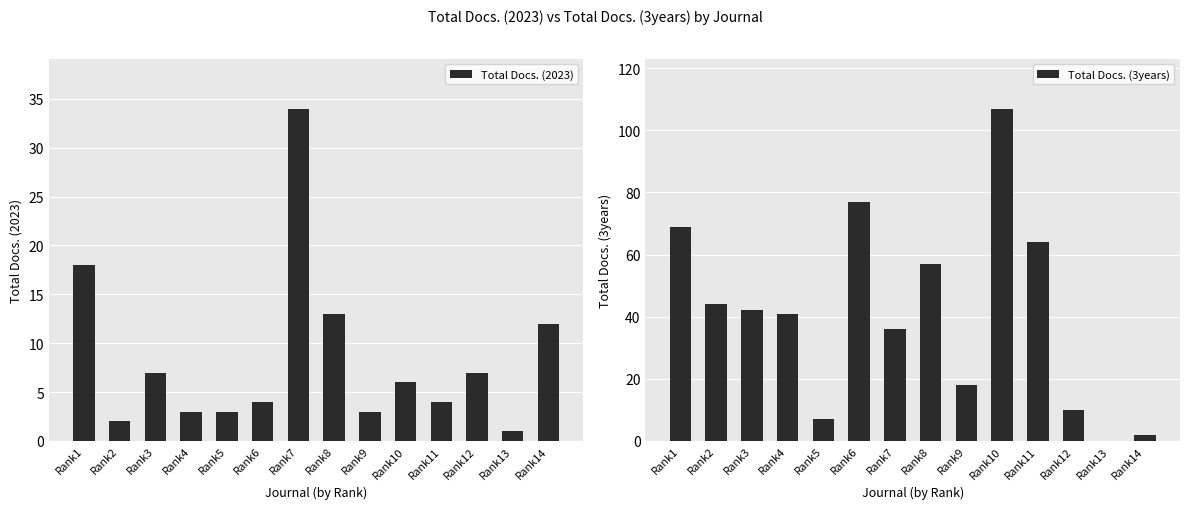

Rank the series by their average value, from highest to lowest.

Total Docs. (3years), Total Docs. (2023)